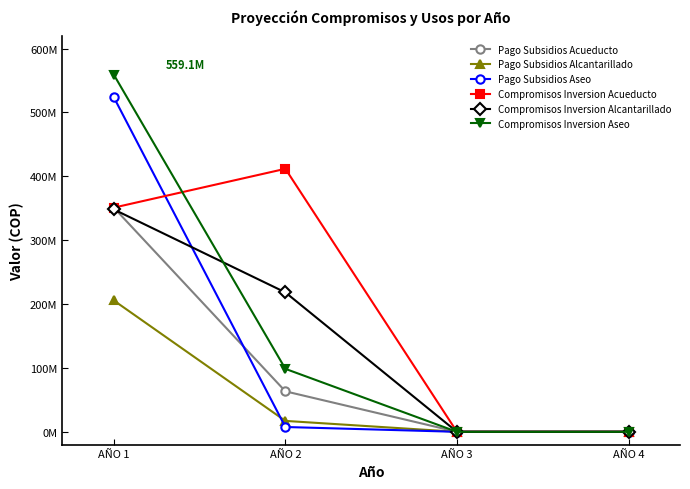

At which category is the sum across all series the highest?

AÑO 1